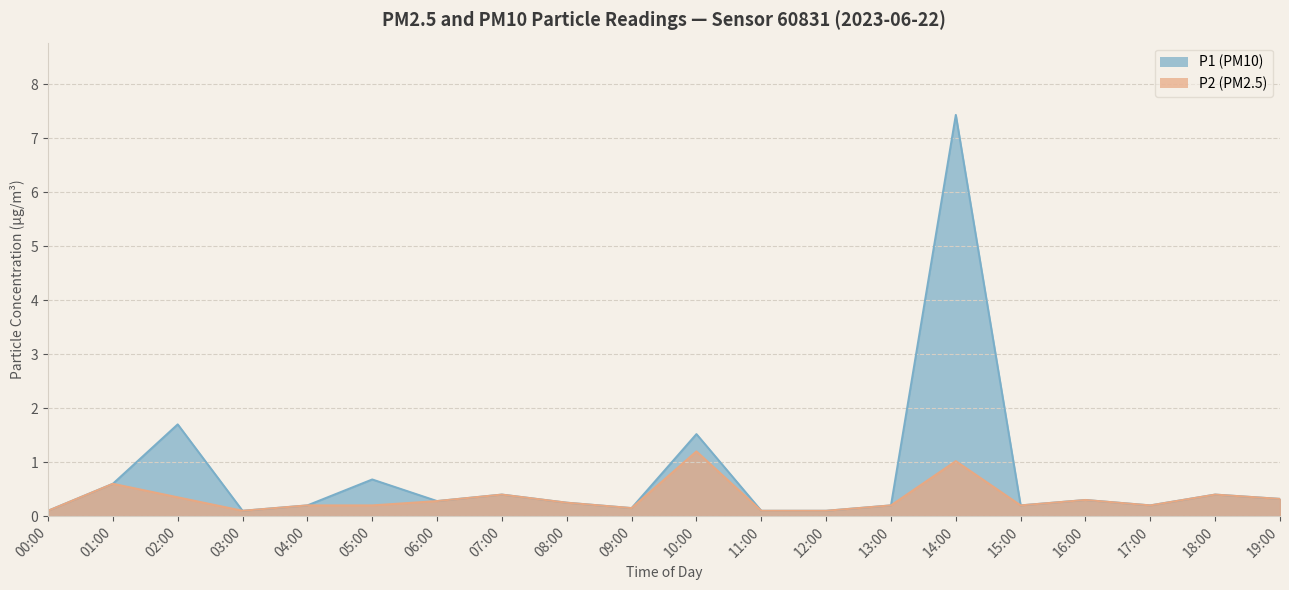

How many data points does each series have?

20